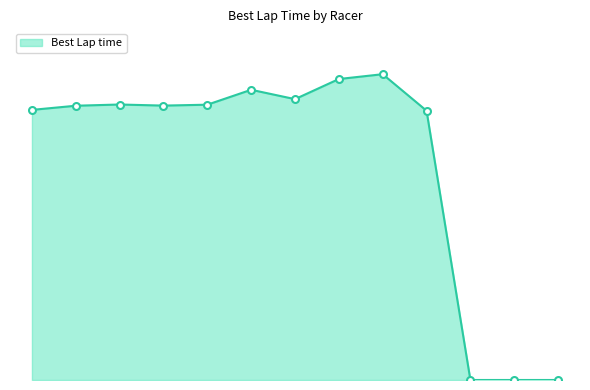

Does the chart display data point markers on the line(s)?

No